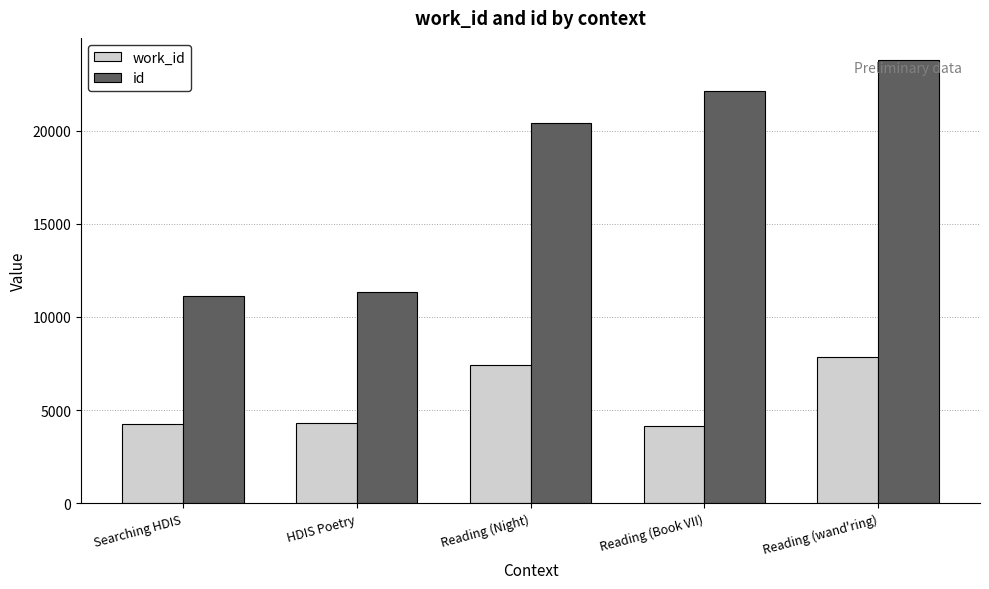

List the series in order of their peak value, highest first.

id, work_id